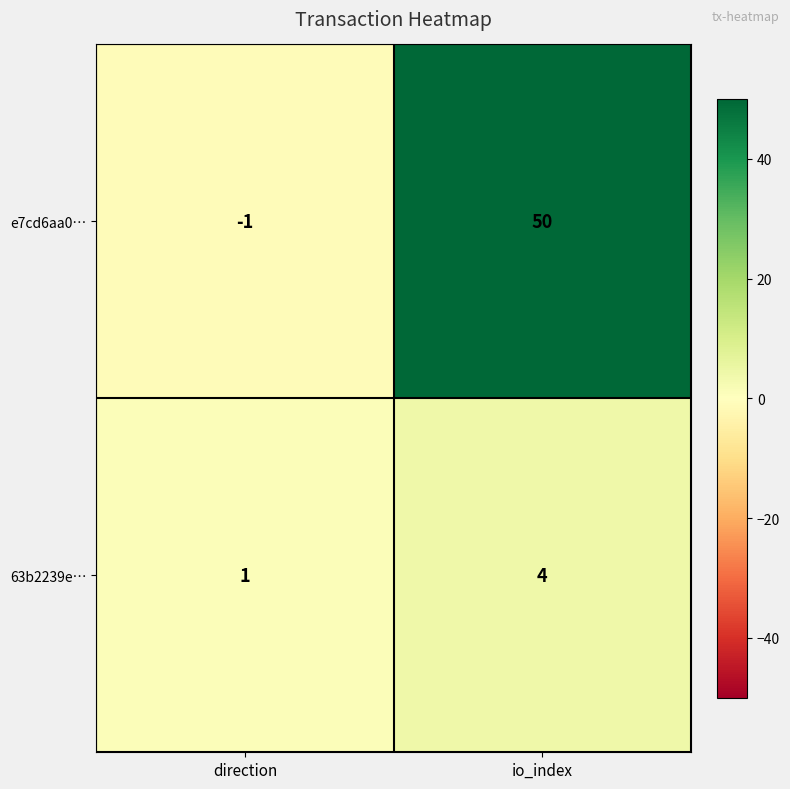

The e7cd6aa0… series shows 82 at io_index. True or false?

False